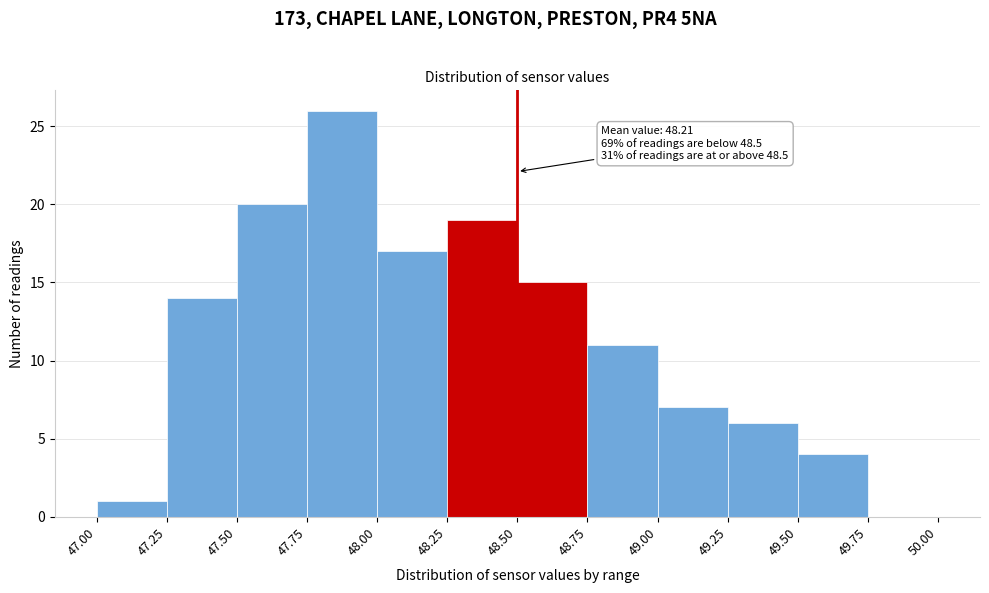

Over which range of the x-axis is the bar tallest?

47.75 to 48.00